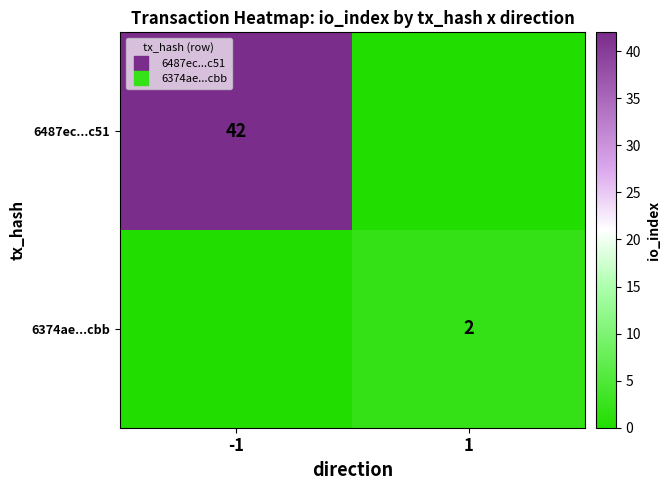

What is the maximum value shown in the chart?

42